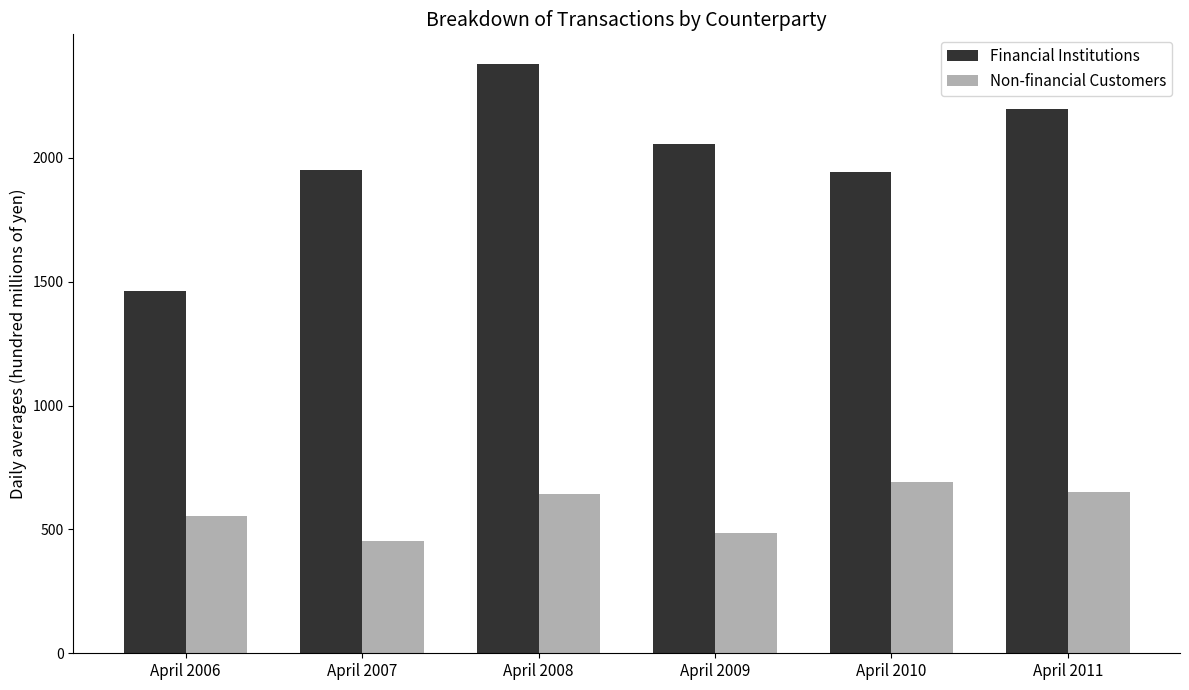

What is the total value across all series at April 2006?

2016